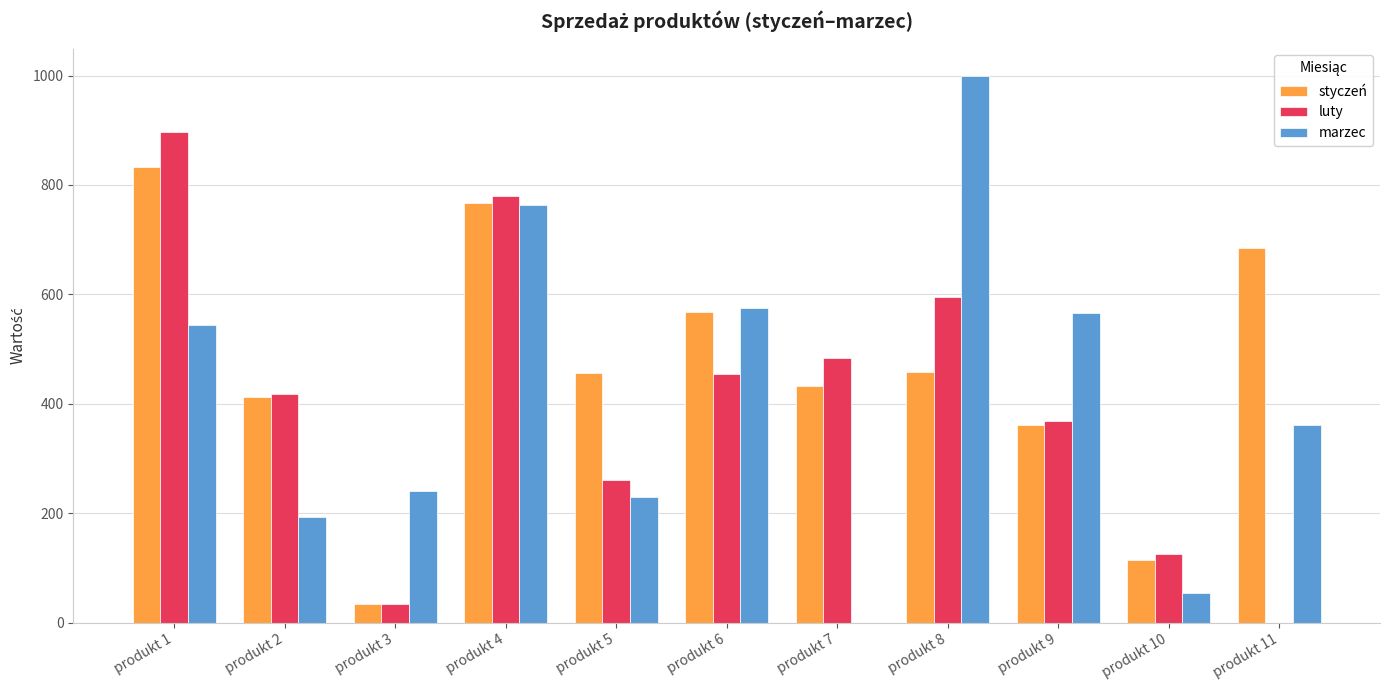

How many groups of bars are there?

11